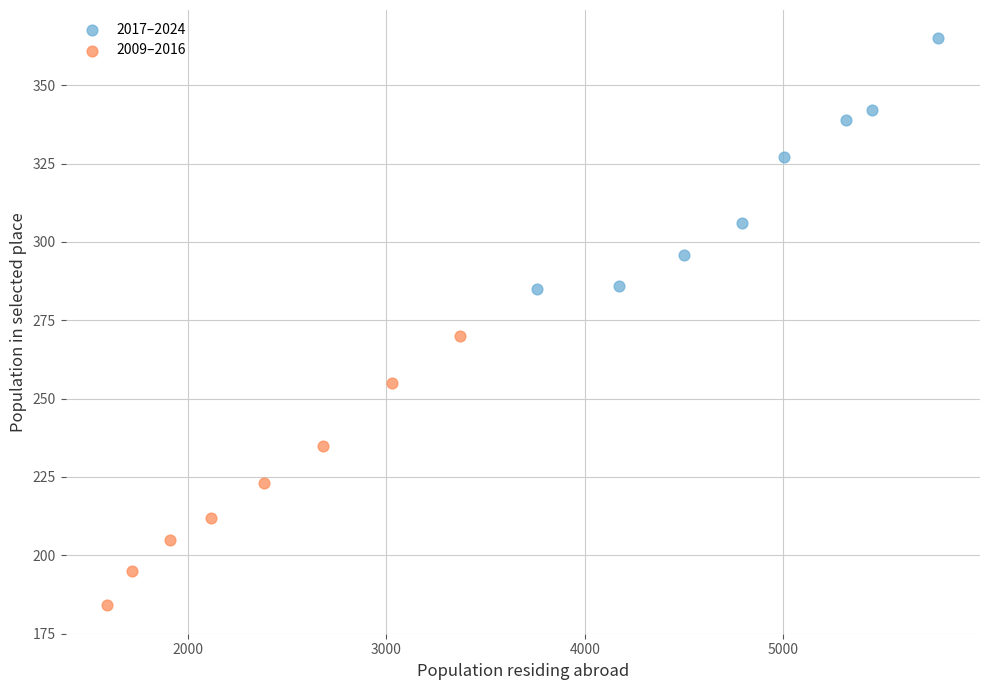

Which series contains the highest Y value?

2017–2024